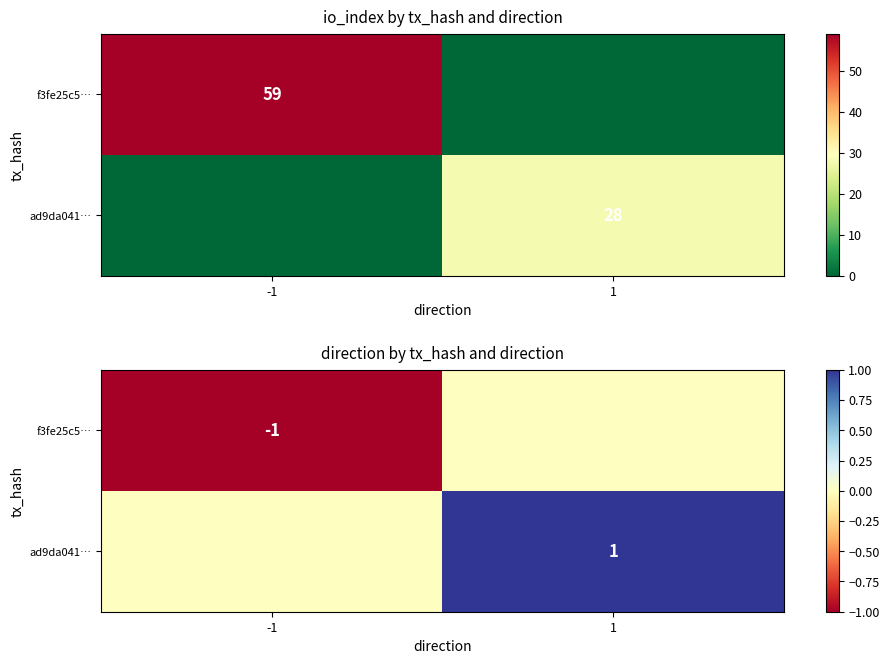

True or false: f3fe25c5… has a value of -2 at -1.

False